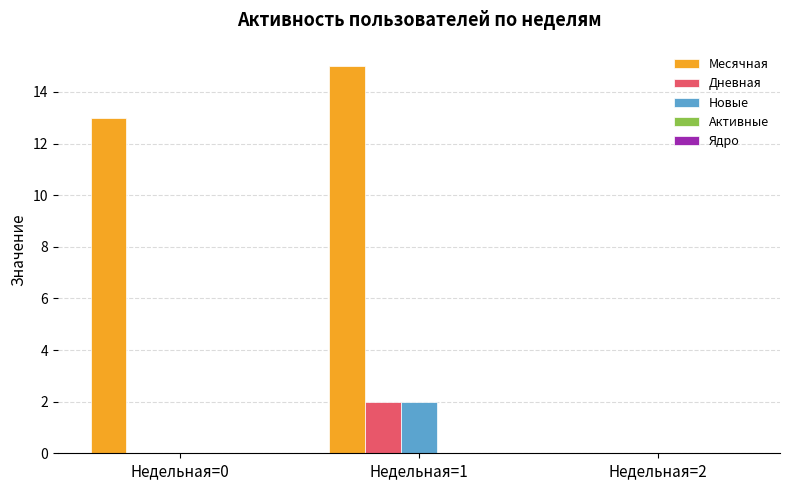

What is the total value across all series at Недельная=0?

13